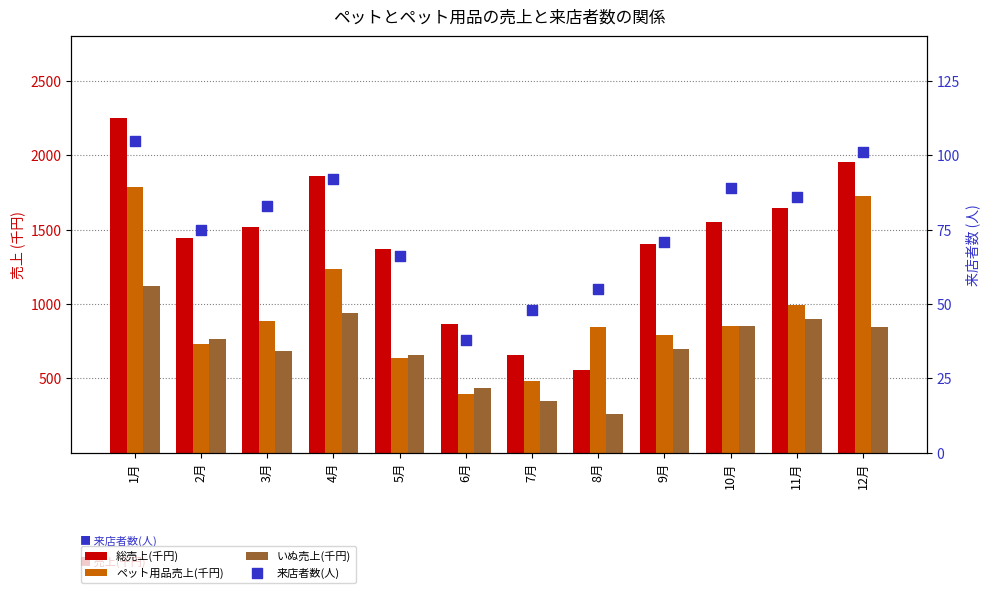

Which series has the largest total across all categories?

総売上(千円)